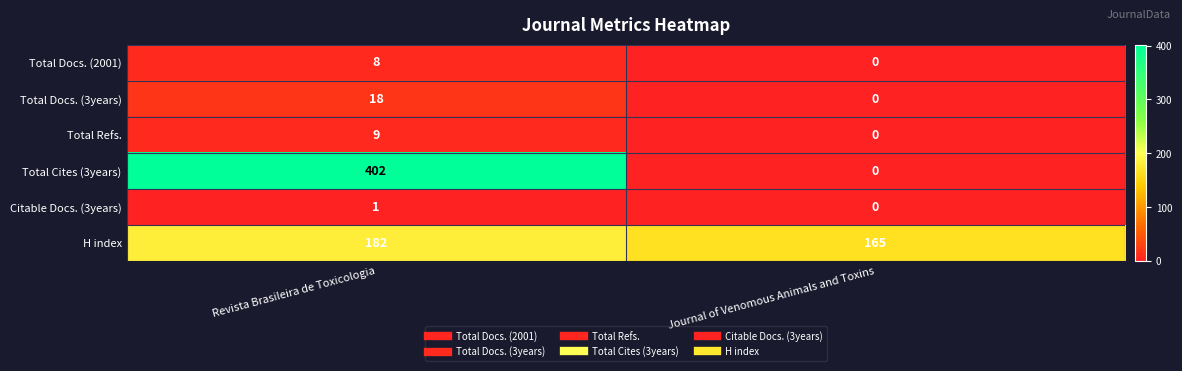

What is the approximate value of Total Cites (3years) at Revista Brasileira de Toxicologia, to the nearest 10?

400